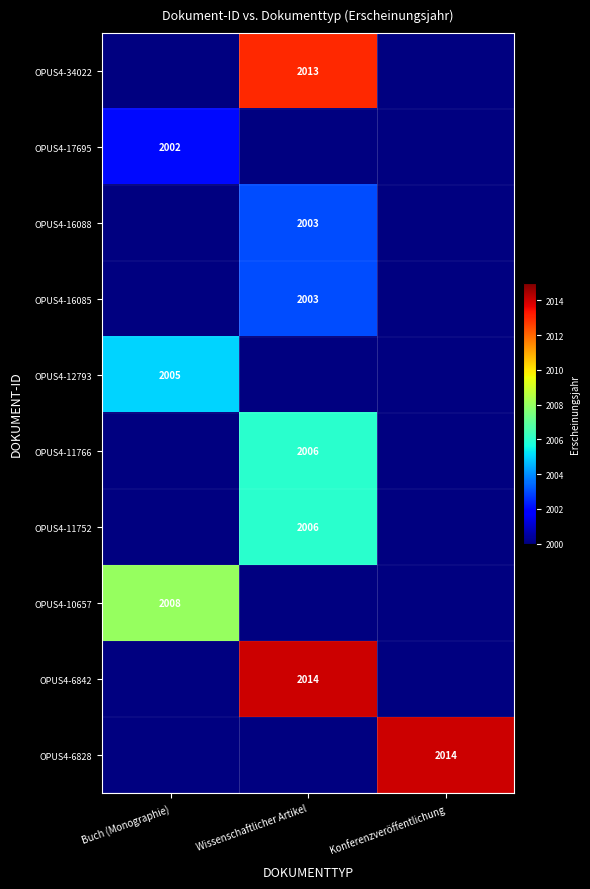

The value of OPUS4-16088 at Wissenschaftlicher Artikel is 1336. True or false?

False